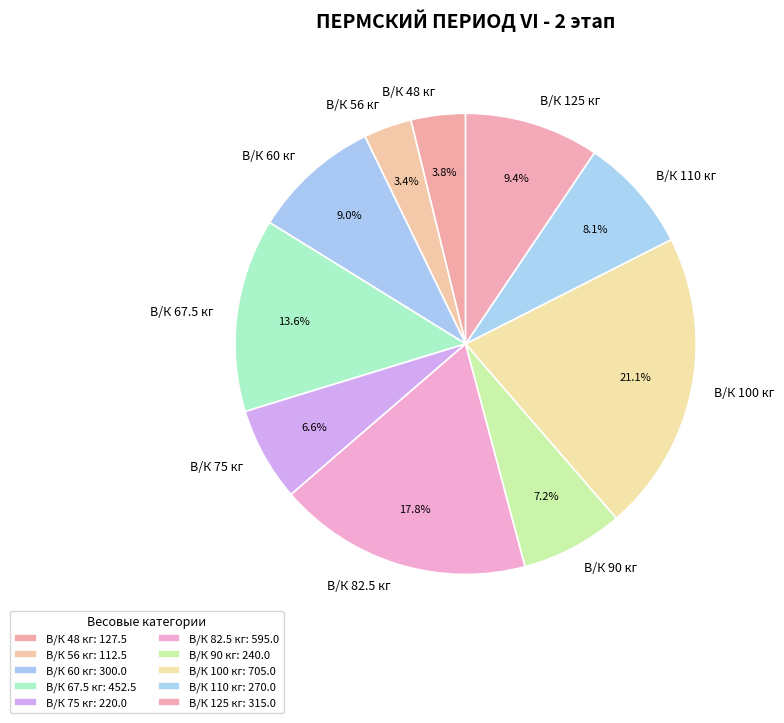

Is В/К 56 кг the majority of the pie?

No